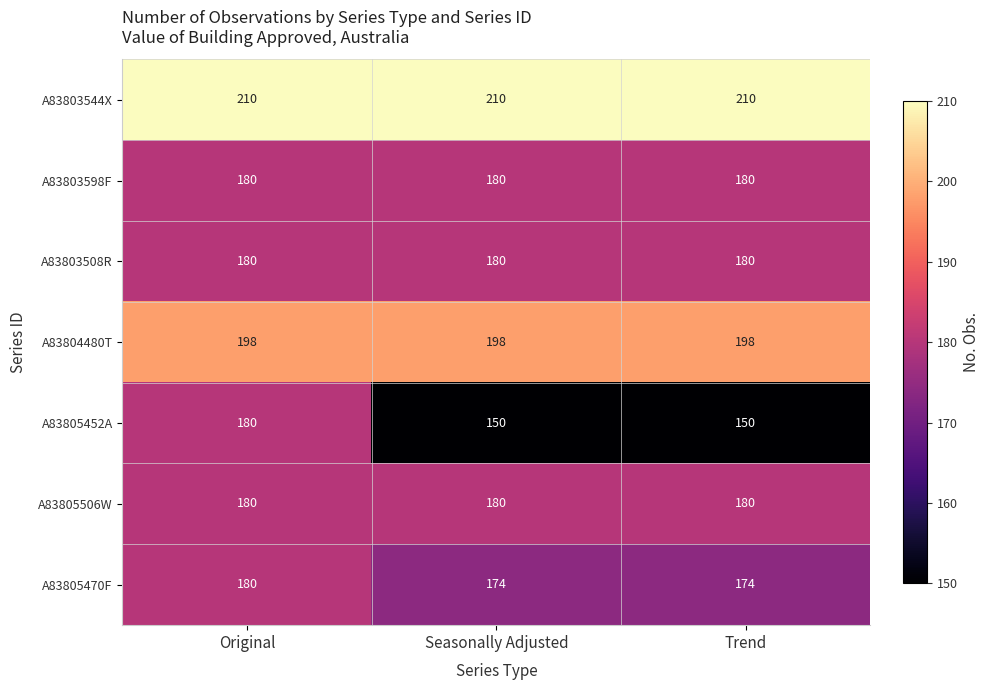

Which series has the largest total across all categories?

A83803544X